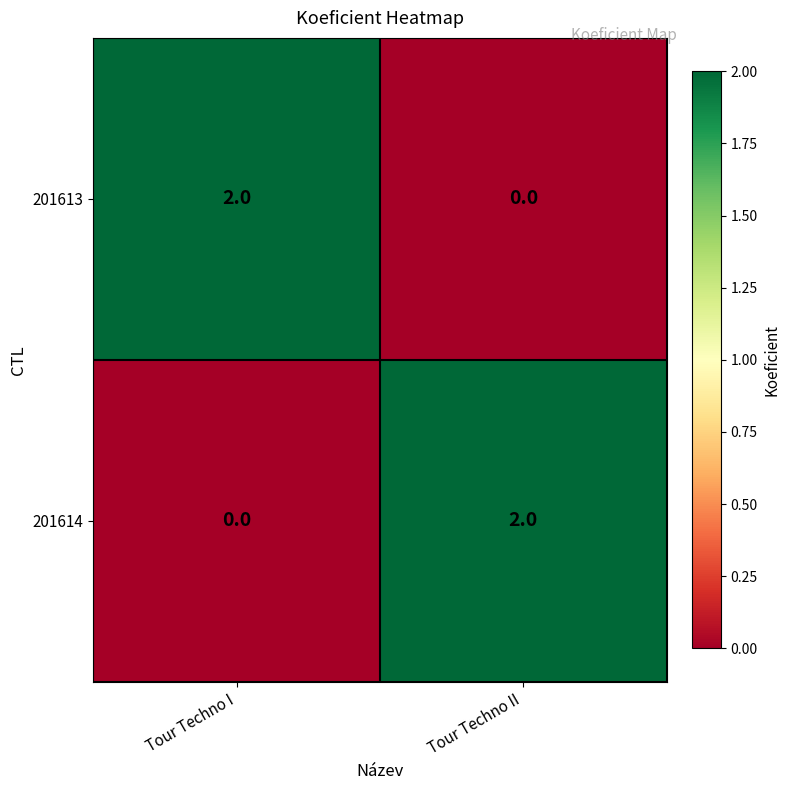

The value of 201613 at Tour Techno I is 3. True or false?

False